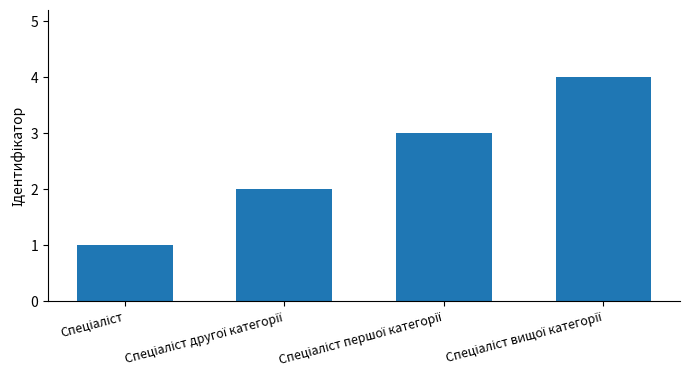

What is the maximum value shown in the chart?

4